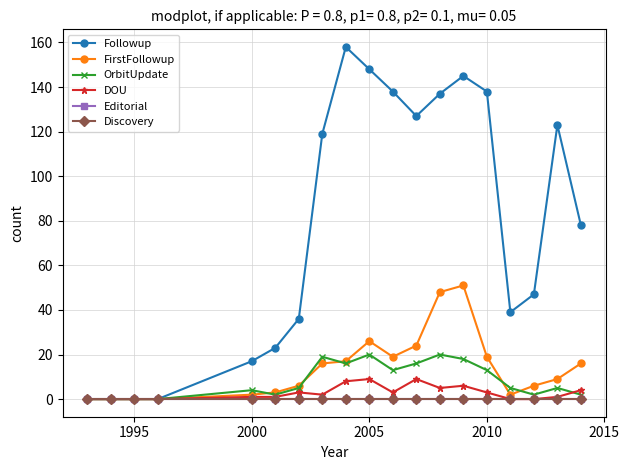

Does the chart have visible grid lines?

Yes